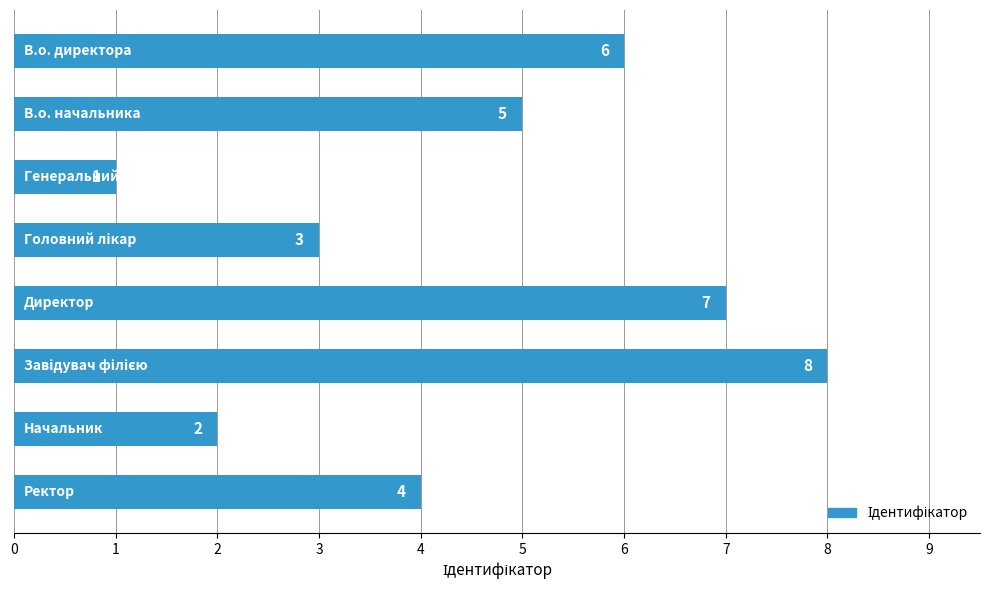

What is the difference between the maximum and minimum values?

7